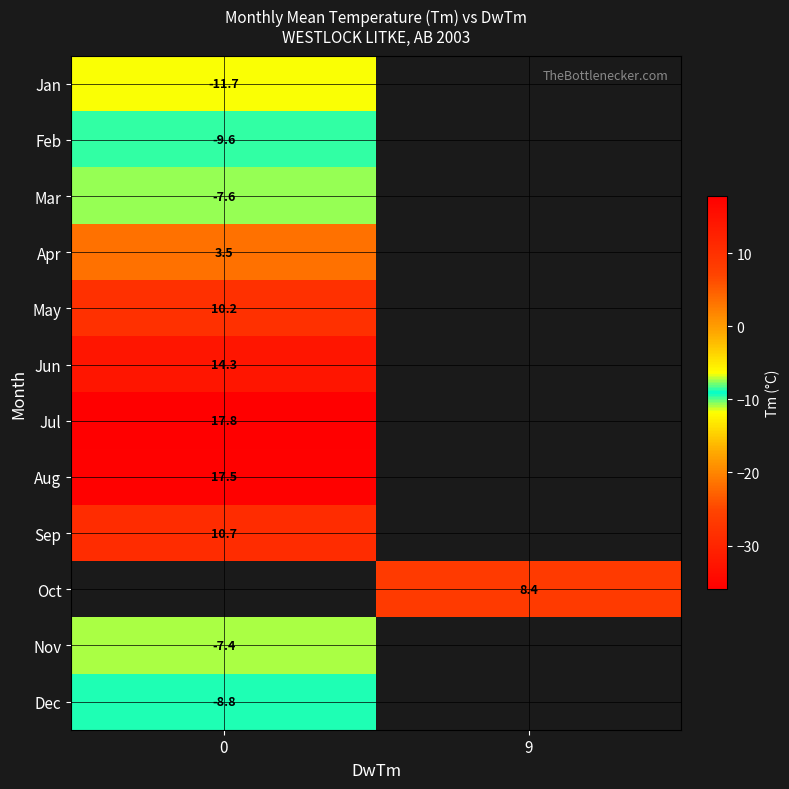

Is the value of Feb at 0 greater than the value of Sep at 0?

No